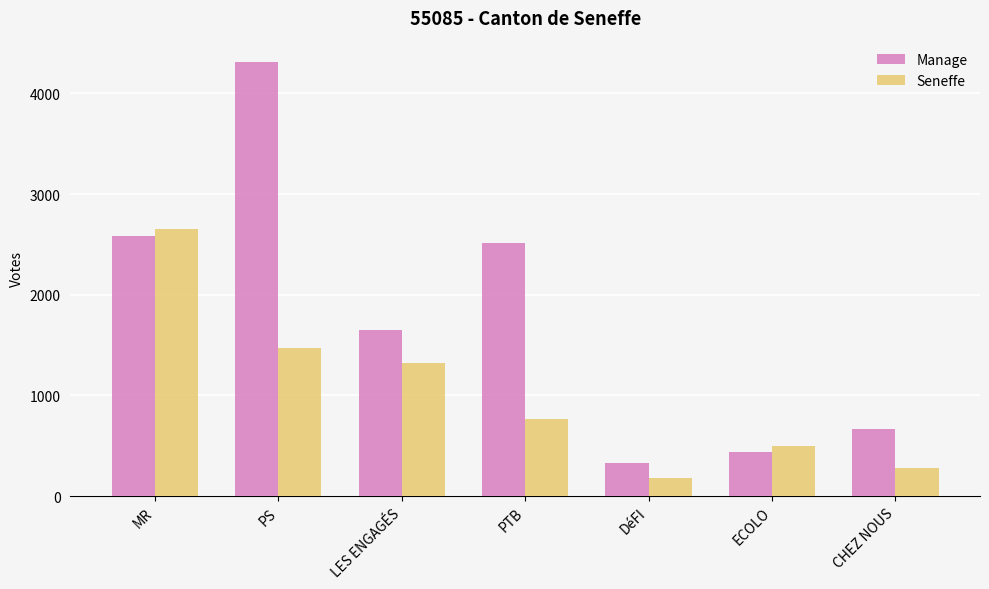

What position from the left is PTB?

4